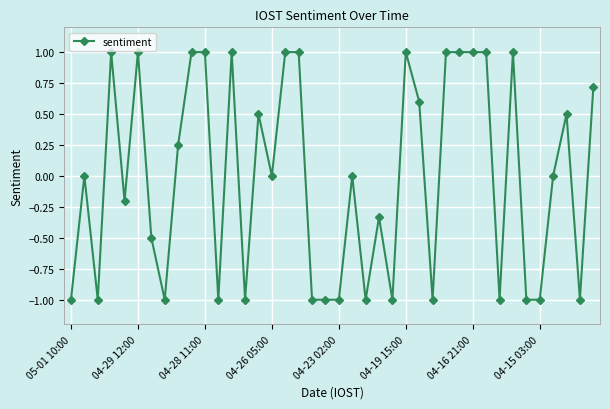

What is the sum of all values?

-0.5